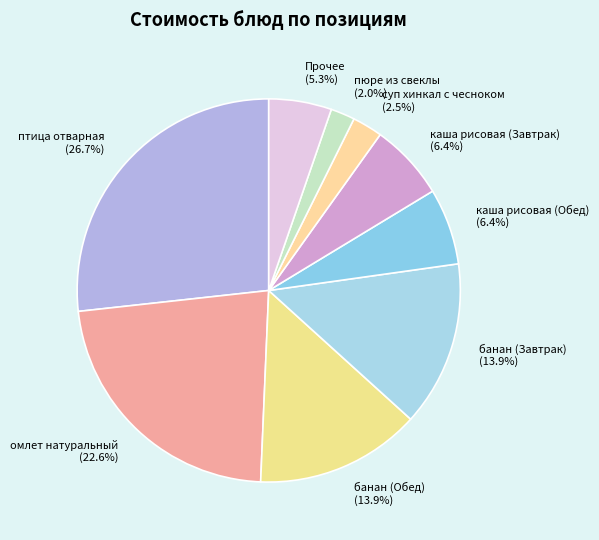

Is there a majority slice in this chart?

No